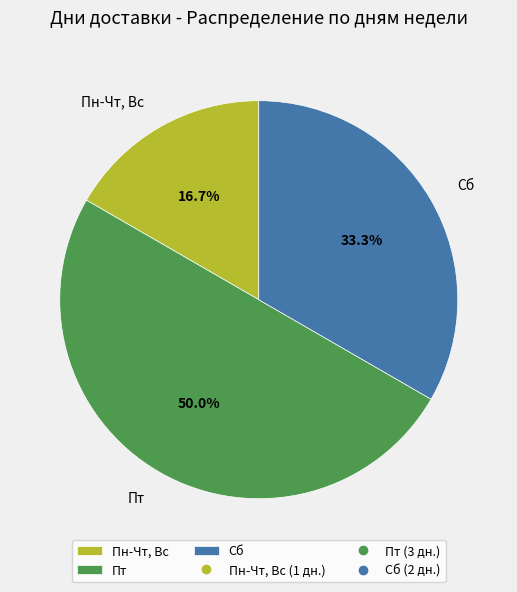

Combined, what portion of the pie is Сб and Пн-Чт, Вс?

50.0%